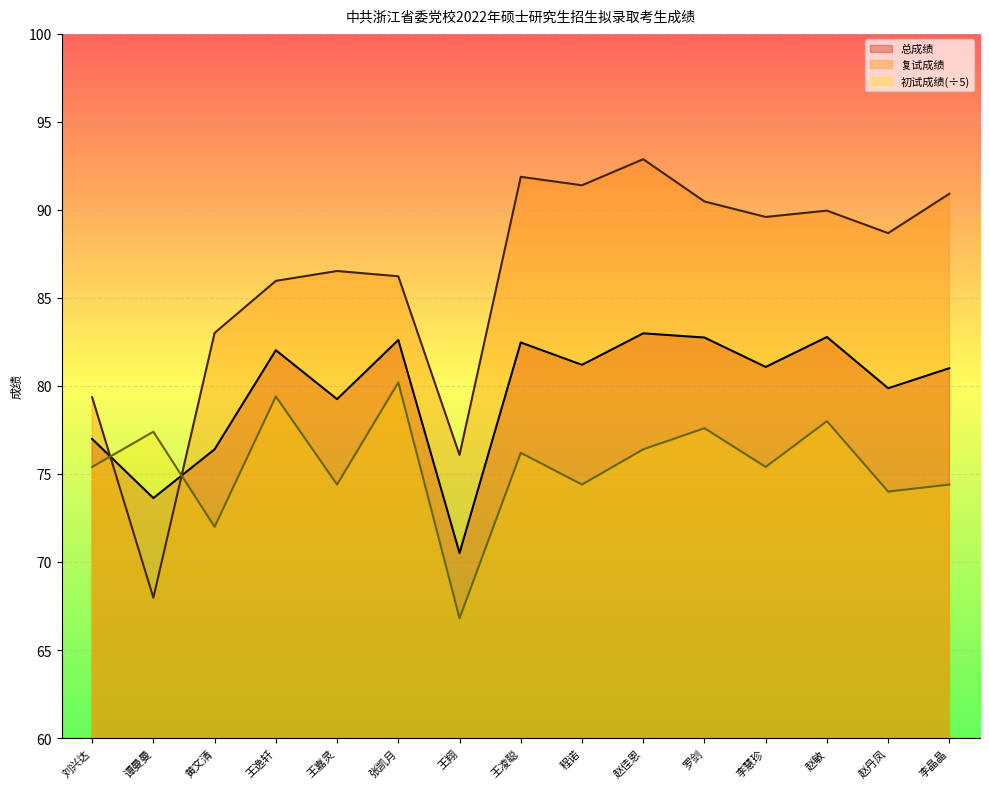

Which has a higher value, 刘兴达 or 赵佳恩?

赵佳恩